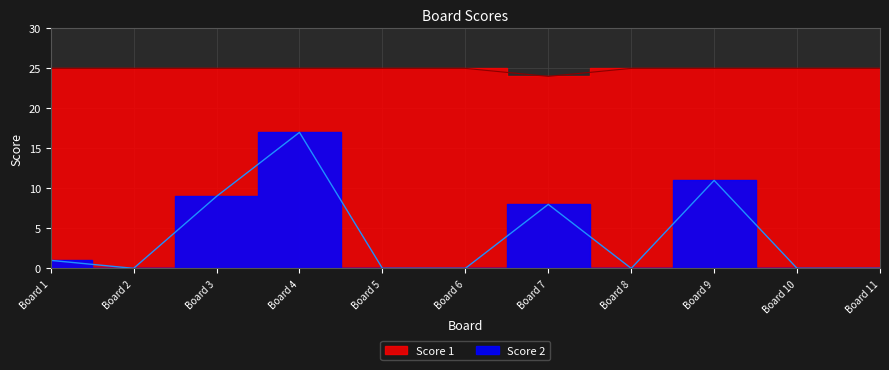

Where is Score 1 nearest to the value 24?

Board 7